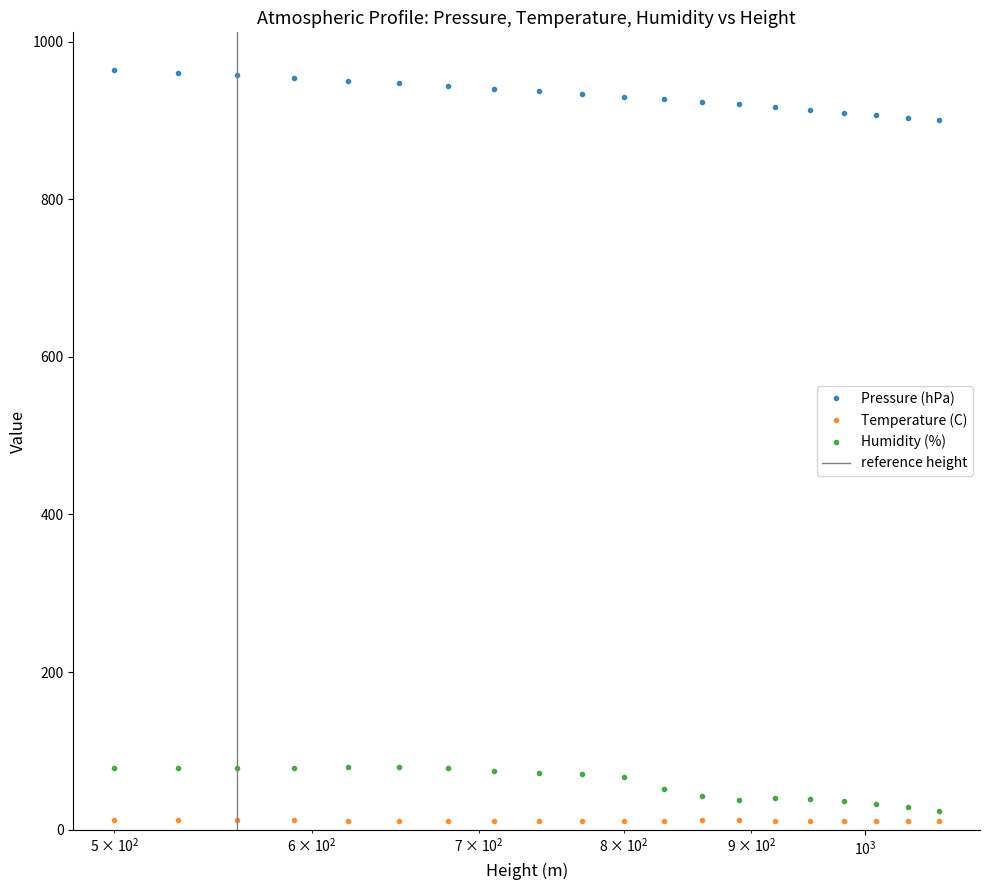

What is the difference between the Temperature (C) values at 920 and 530?

0.6